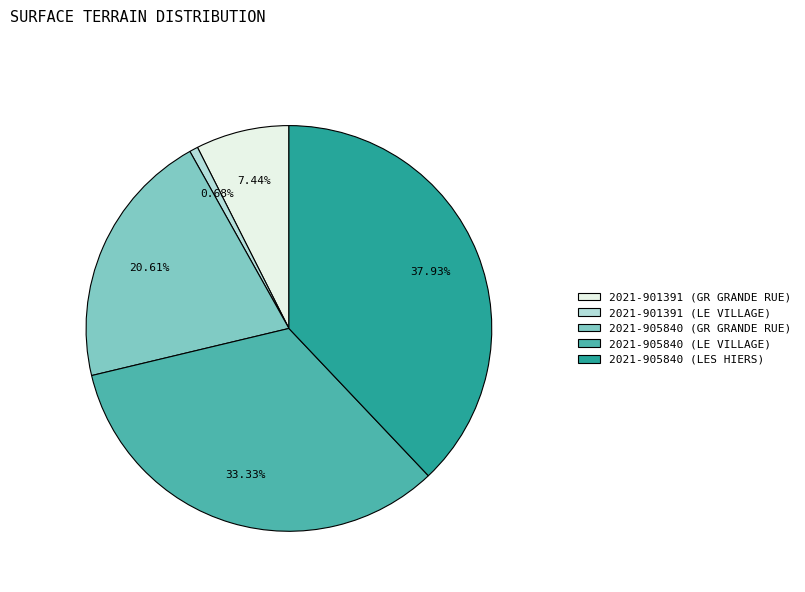

What is the largest slice in the pie chart?

2021-905840 (LES HIERS)